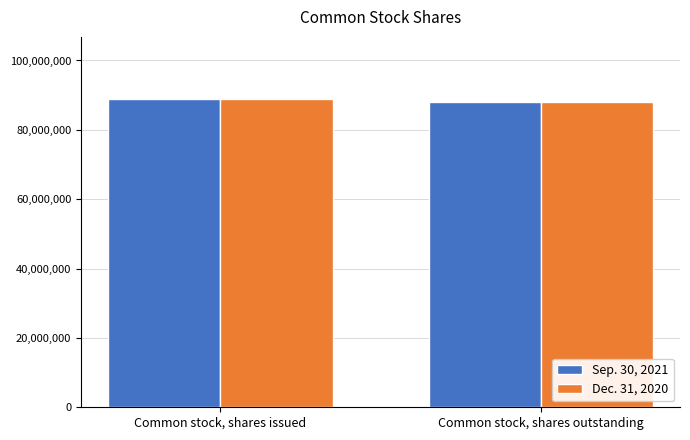

Read the Sep. 30, 2021 value at Common stock, shares outstanding.

88024395